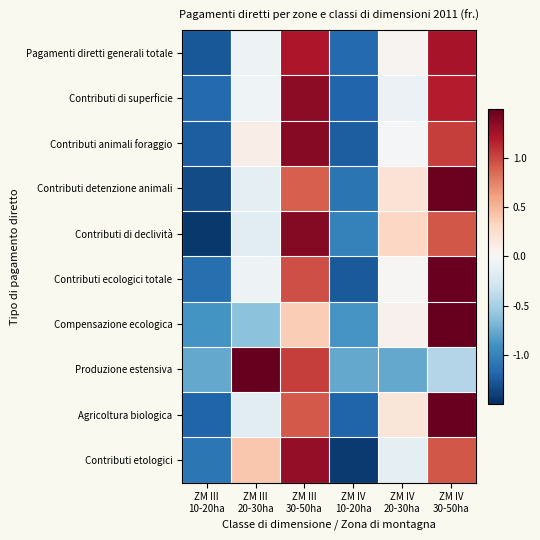

What value does the Compensazione ecologica series have at ZM IV 10-20ha?

-0.9